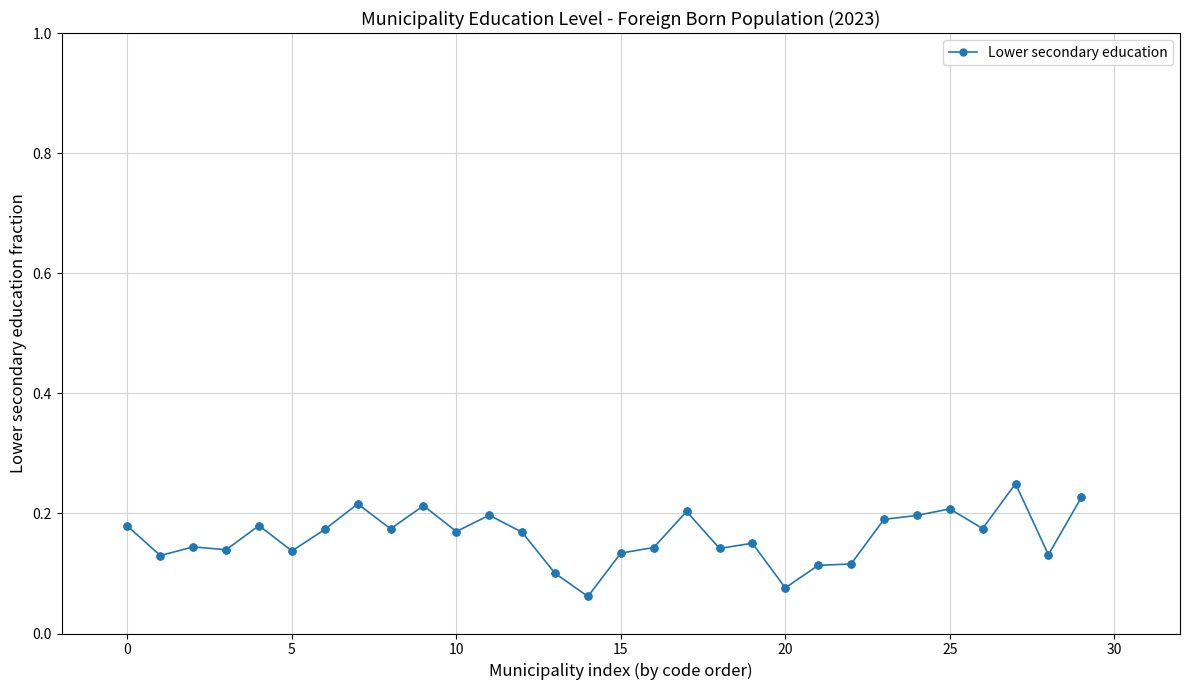

Count the values in the range 0 to 1.

30